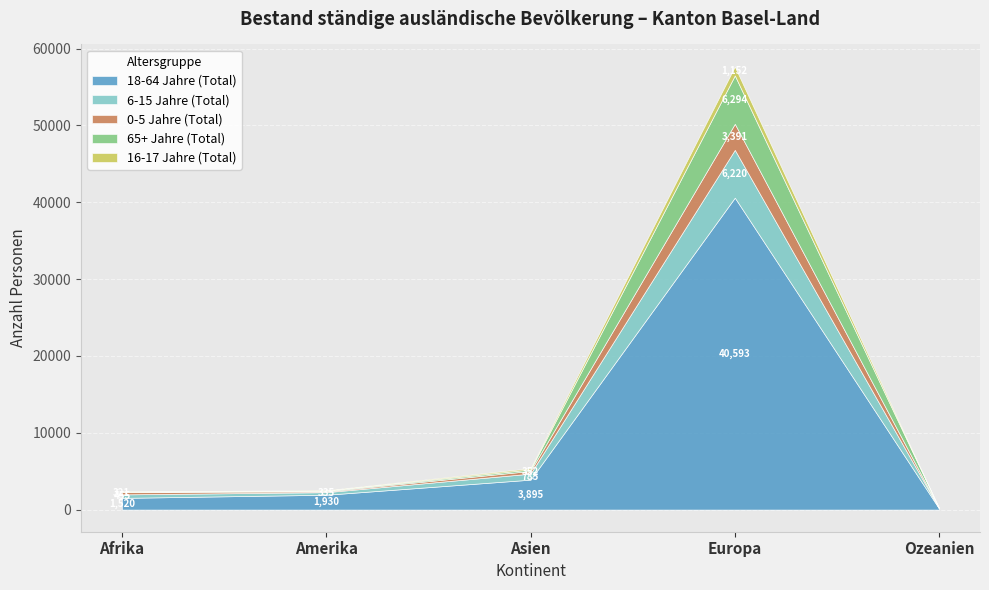

What is the sum of the 0-5 Jahre (Total) values at Europa and Afrika?

3712